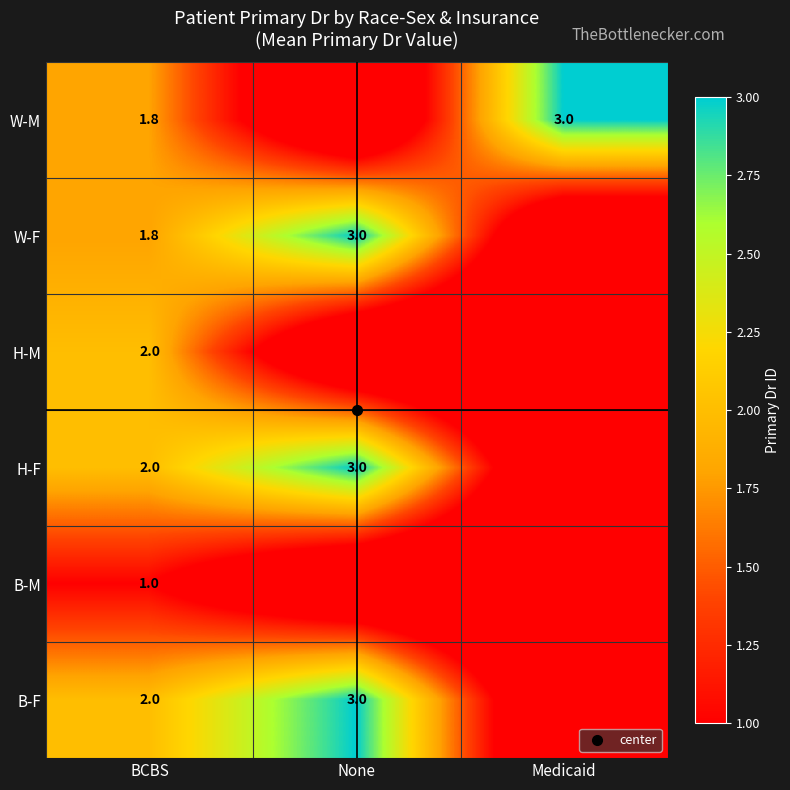

The value of B-M at Medicaid is -0.5. True or false?

False